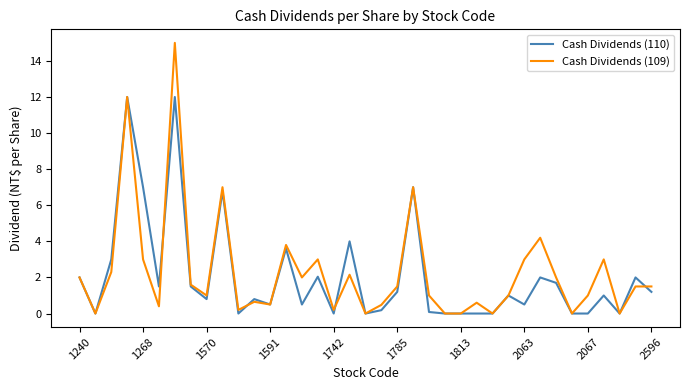

What is the greatest value displayed?

15.0